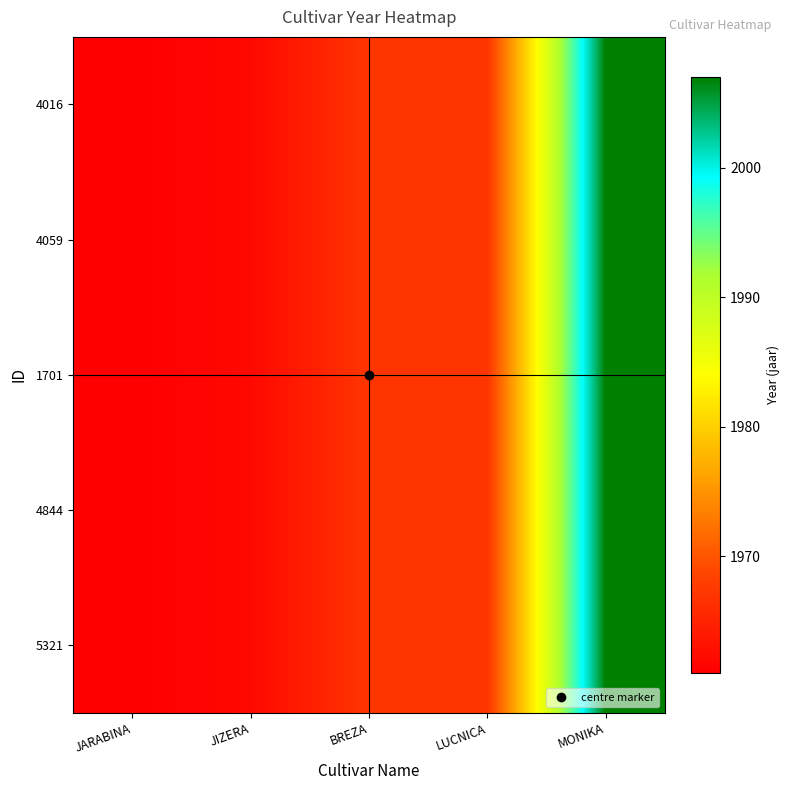

Count the number of categories in the chart.

5